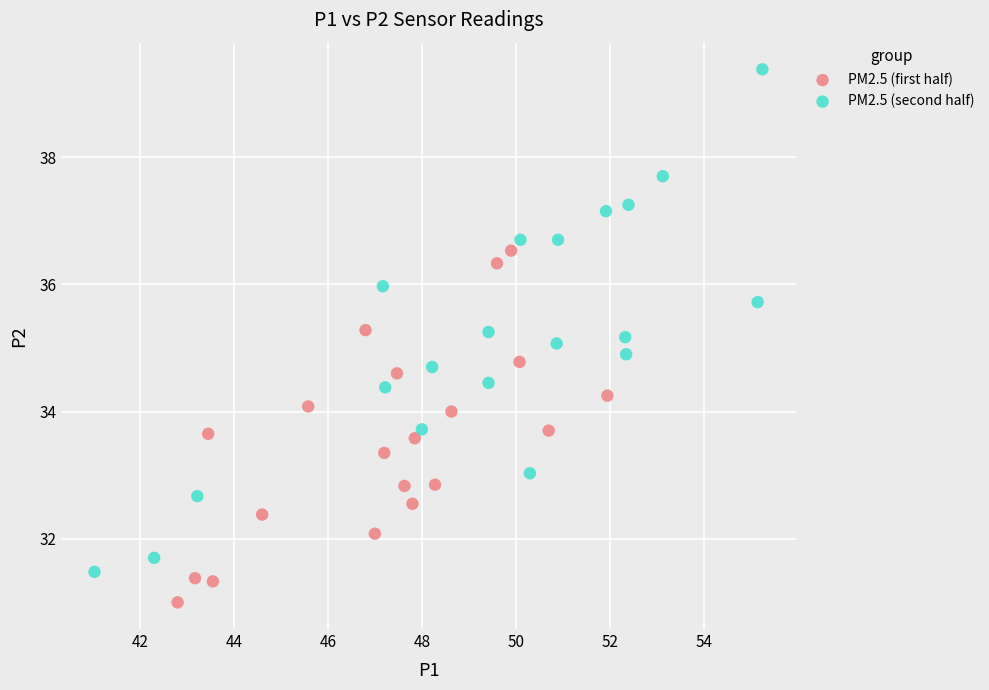

Which series has the widest spread of Y values?

PM2.5 (second half)